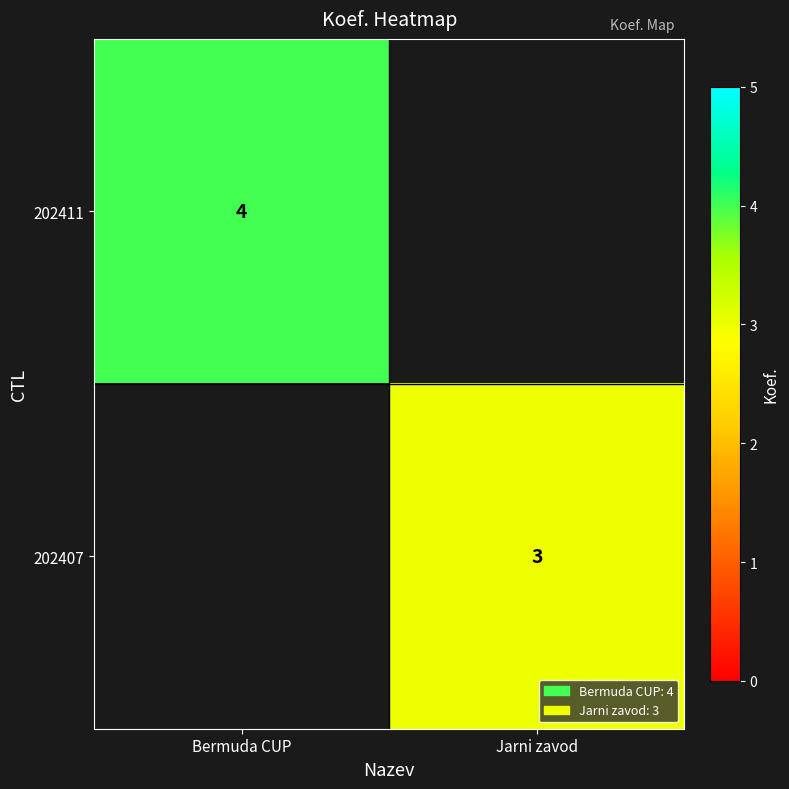

True or false: 202411 has a value of 4 at Bermuda CUP.

True